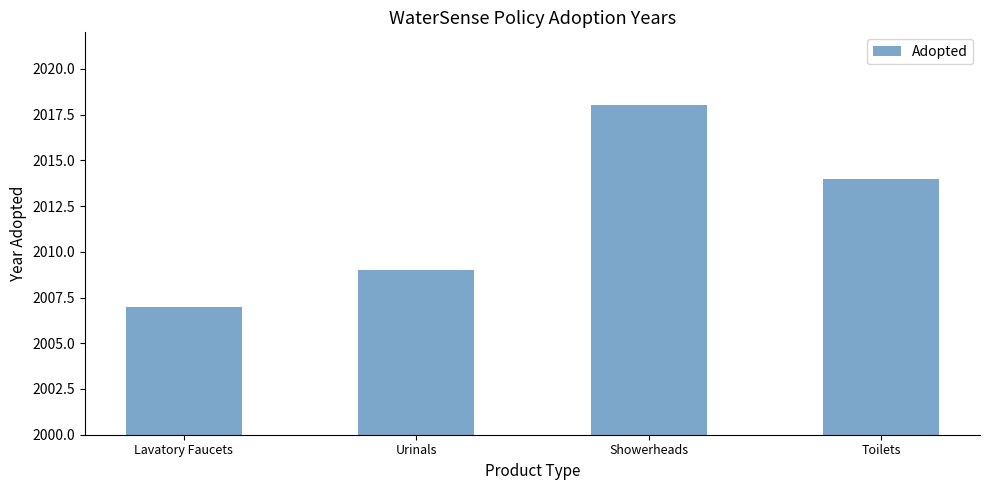

True or false: the data shows 2007 at Lavatory Faucets.

True